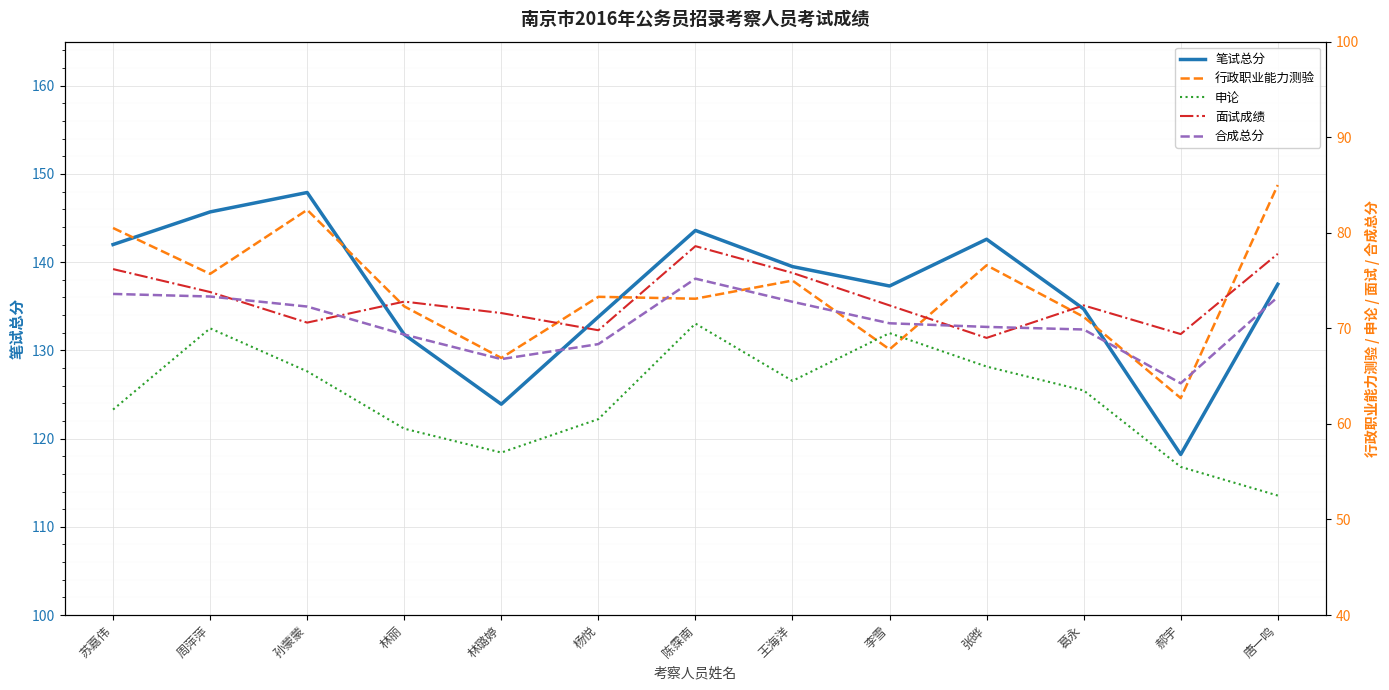

Reading right to left, transcribe all the data shown in this chart.

笔试总分: 唐一鸣=137.5	郝宇=118.2	葛永=134.7	张晔=142.6	李雪=137.3	王海洋=139.5	陈霂南=143.6	杨悦=133.8	林璐婷=123.9	林丽=131.8	孙蒙蒙=147.9	周萍萍=145.7	苏嘉伟=142.0
行政职业能力测验: 唐一鸣=85.0	郝宇=62.7	葛永=71.2	张晔=76.6	李雪=67.8	王海洋=75.0	陈霂南=73.1	杨悦=73.3	林璐婷=66.9	林丽=72.3	孙蒙蒙=82.4	周萍萍=75.7	苏嘉伟=80.5
申论: 唐一鸣=52.5	郝宇=55.5	葛永=63.5	张晔=66.0	李雪=69.5	王海洋=64.5	陈霂南=70.5	杨悦=60.5	林璐婷=57.0	林丽=59.5	孙蒙蒙=65.5	周萍萍=70.0	苏嘉伟=61.5
面试成绩: 唐一鸣=77.8	郝宇=69.4	葛永=72.4	张晔=69.0	李雪=72.4	王海洋=75.8	陈霂南=78.6	杨悦=69.8	林璐婷=71.6	林丽=72.8	孙蒙蒙=70.6	周萍萍=73.8	苏嘉伟=76.2
合成总分: 唐一鸣=73.3	郝宇=64.2	葛永=69.9	张晔=70.2	李雪=70.5	王海洋=72.8	陈霂南=75.2	杨悦=68.3	林璐婷=66.8	林丽=69.3	孙蒙蒙=72.3	周萍萍=73.3	苏嘉伟=73.6